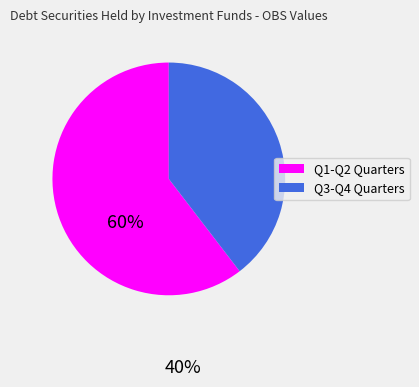

Does any single category account for the majority?

Yes